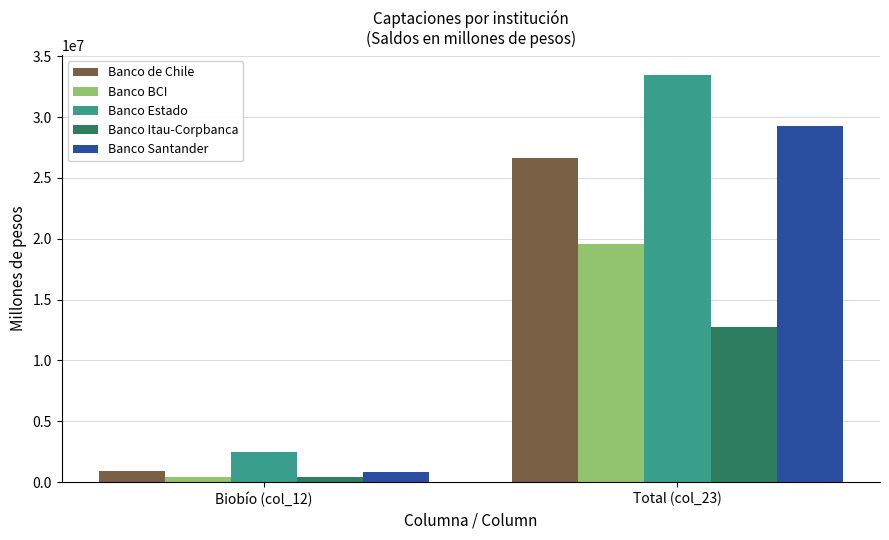

What is the difference between the maximum and minimum values in the Banco Santander series?

28395625.5